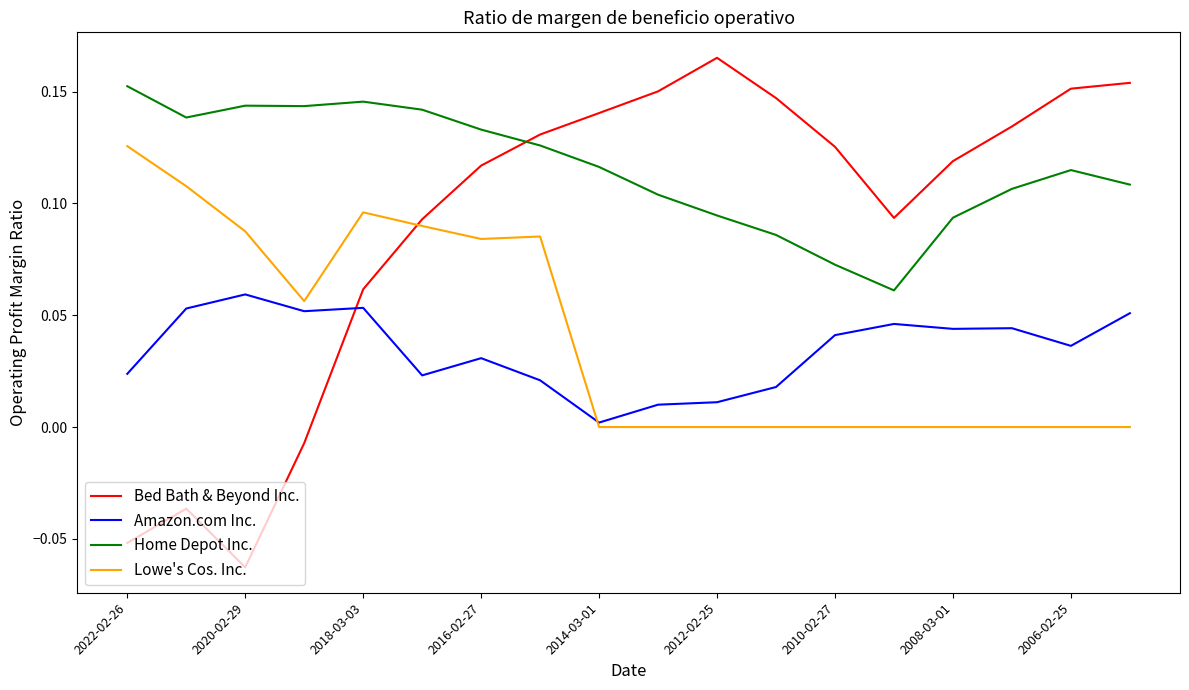

Which series has the largest total across all categories?

Home Depot Inc.